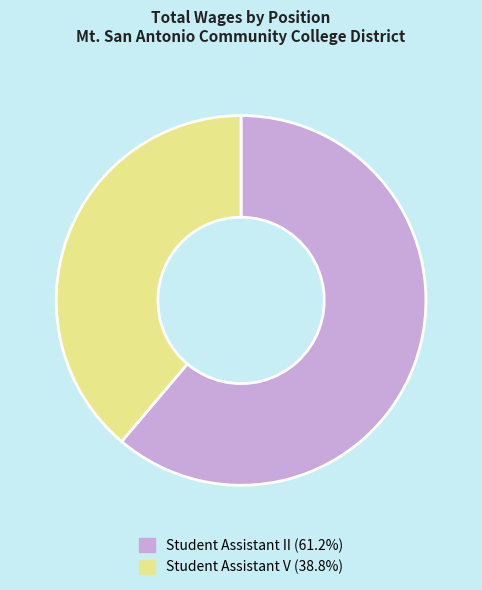

The Student Assistant V slice represents 39% of the pie. True or false?

True